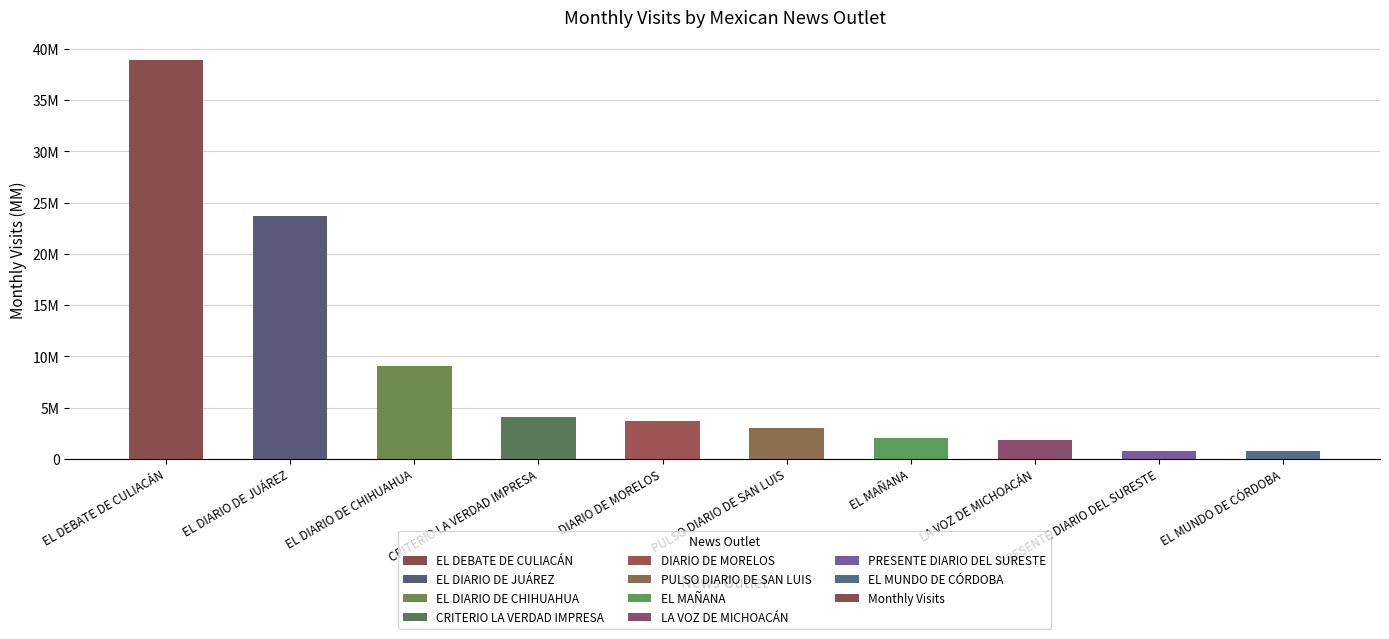

How many bars are there in total?

10